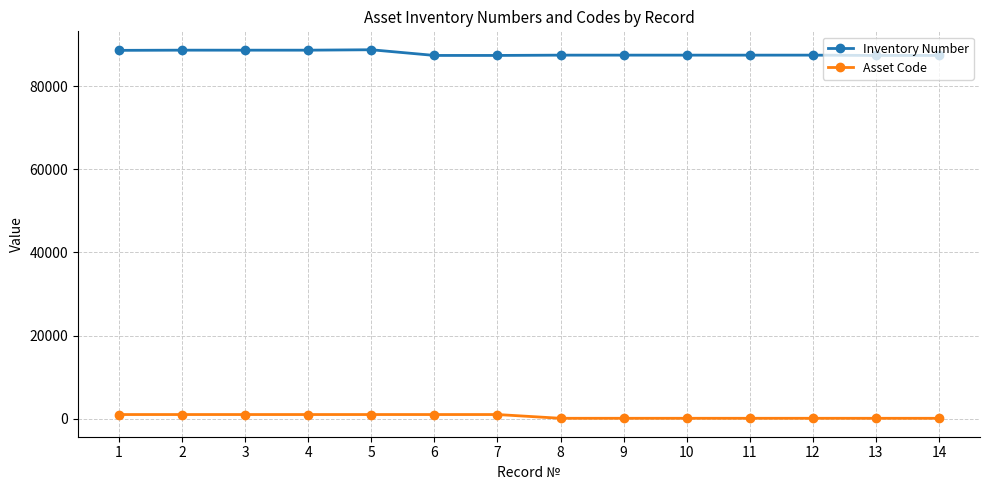

What is the sum of the Asset Code values at 9 and 2?

1120